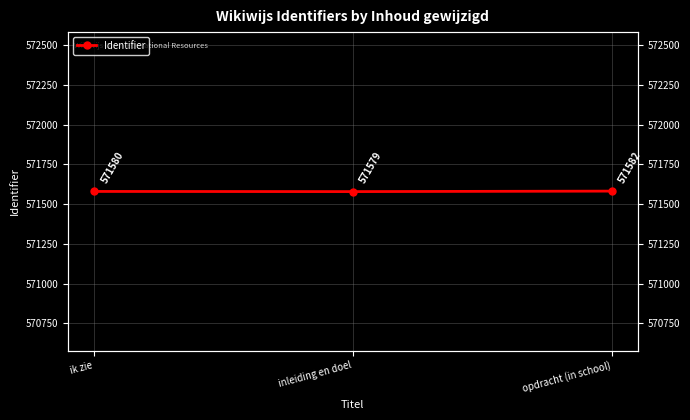

What is the sum of all values?

1714741